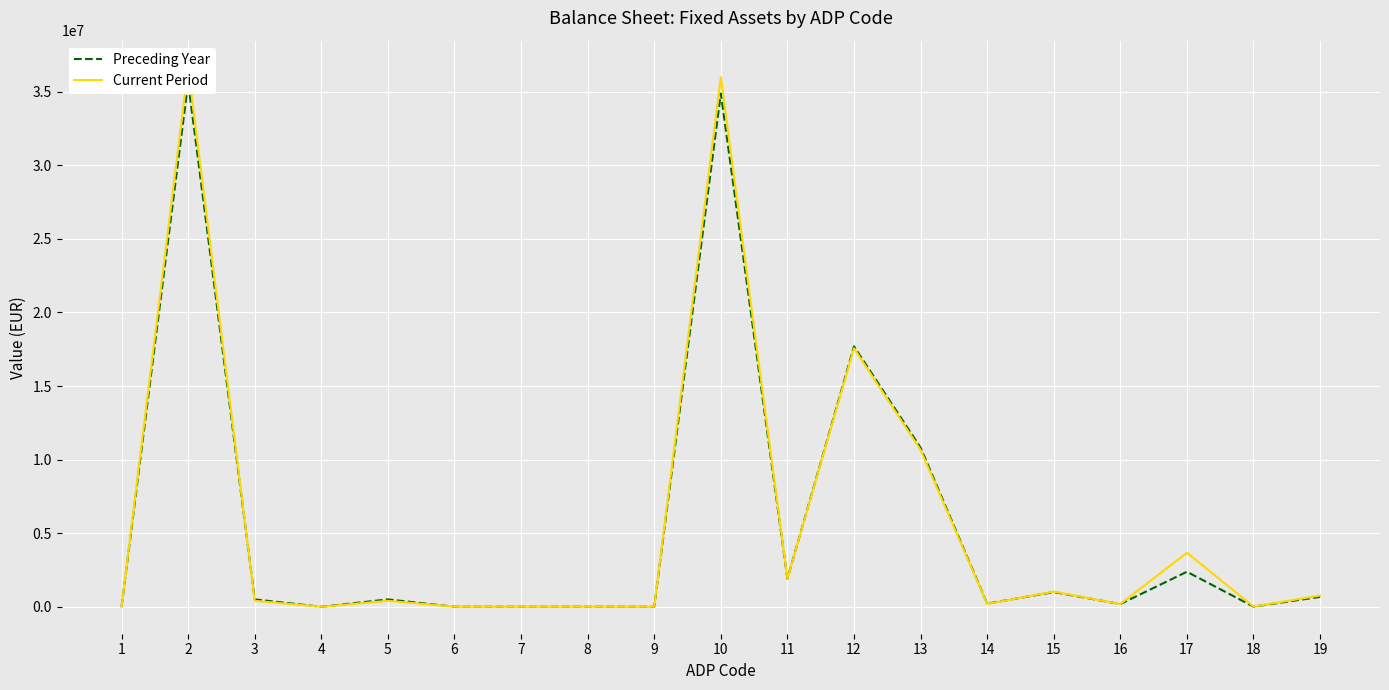

How many intersections are there between Current Period and Preceding Year?

2